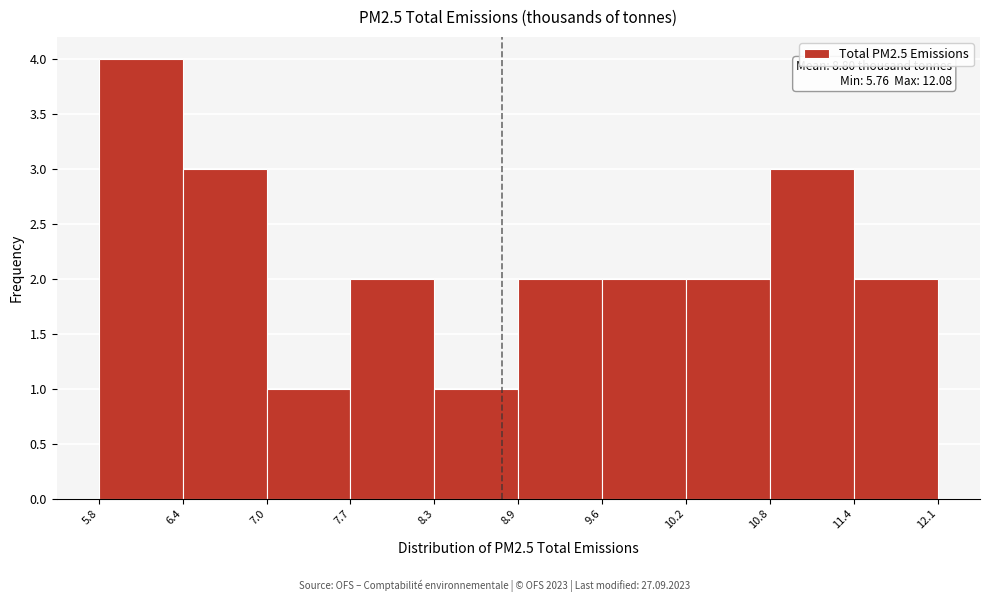

Which range on the x-axis has the tallest bar?

5.8 to 6.4